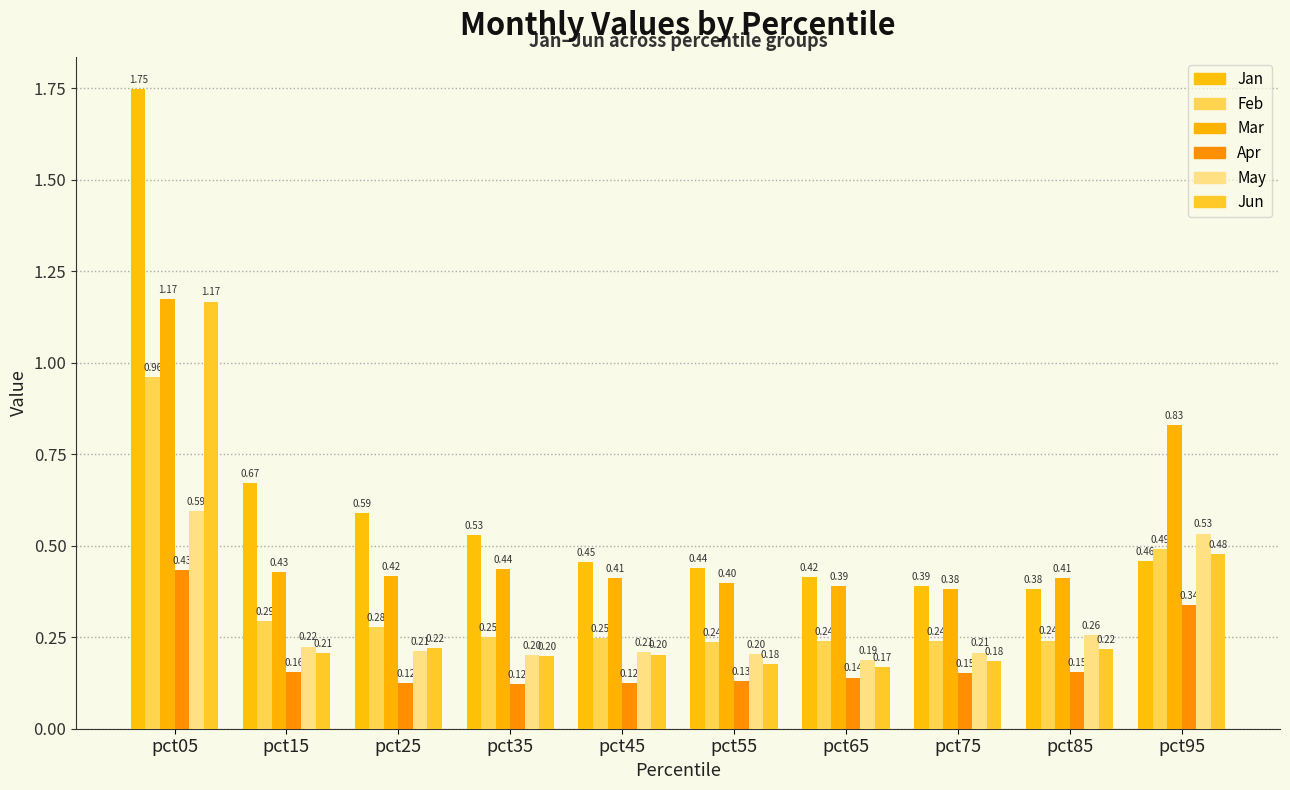

Reading left to right, extract all data points from this chart.

Jan: 1.7	0.7	0.6	0.5	0.5	0.4	0.4	0.4	0.4	0.5
Feb: 1.0	0.3	0.3	0.3	0.2	0.2	0.2	0.2	0.2	0.5
Mar: 1.2	0.4	0.4	0.4	0.4	0.4	0.4	0.4	0.4	0.8
Apr: 0.4	0.2	0.1	0.1	0.1	0.1	0.1	0.2	0.2	0.3
May: 0.6	0.2	0.2	0.2	0.2	0.2	0.2	0.2	0.3	0.5
Jun: 1.2	0.2	0.2	0.2	0.2	0.2	0.2	0.2	0.2	0.5